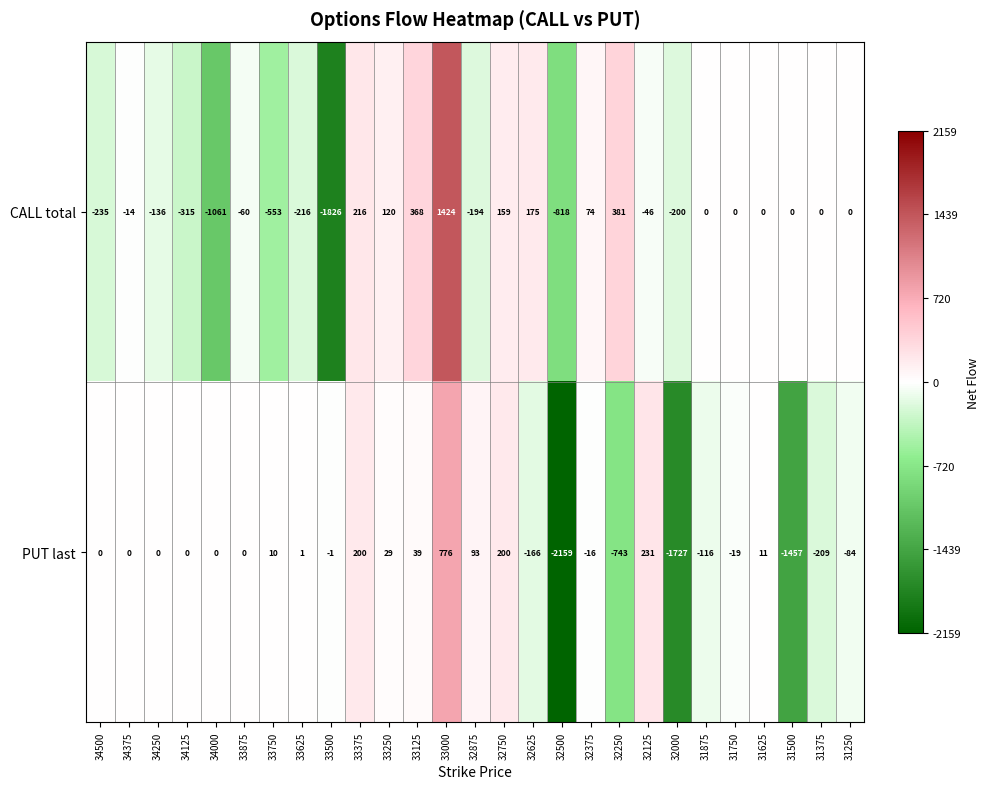

Rank the series by their maximum value, from lowest to highest.

PUT last, CALL total